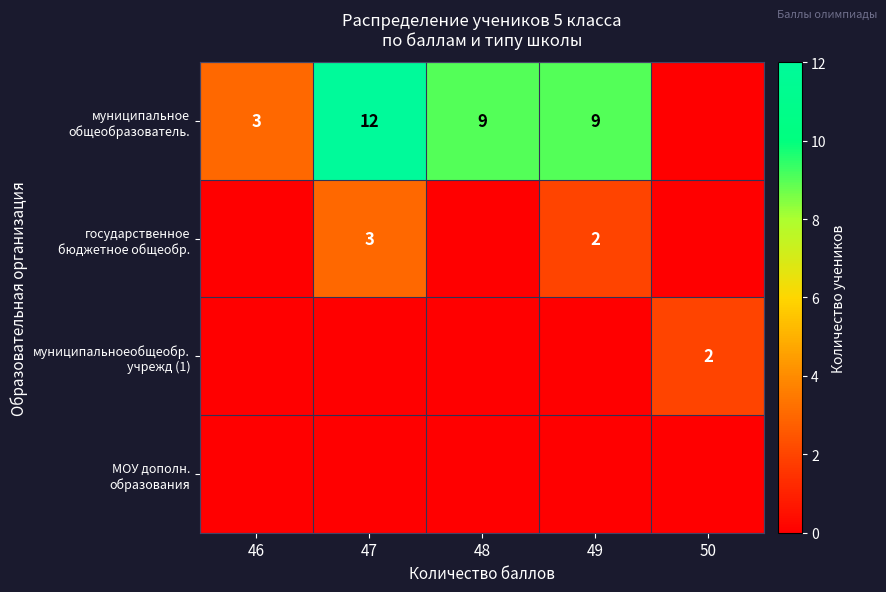

True or false: муниципальноеобщеобр. учрежд (1) has a value of 0 at 48.

True